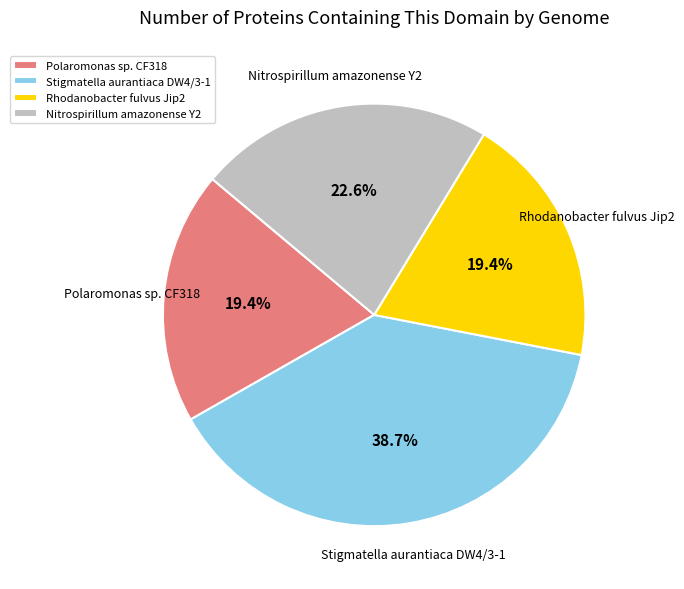

Is the sum of Polaromonas sp. CF318 and Rhodanobacter fulvus Jip2 greater than half?

No